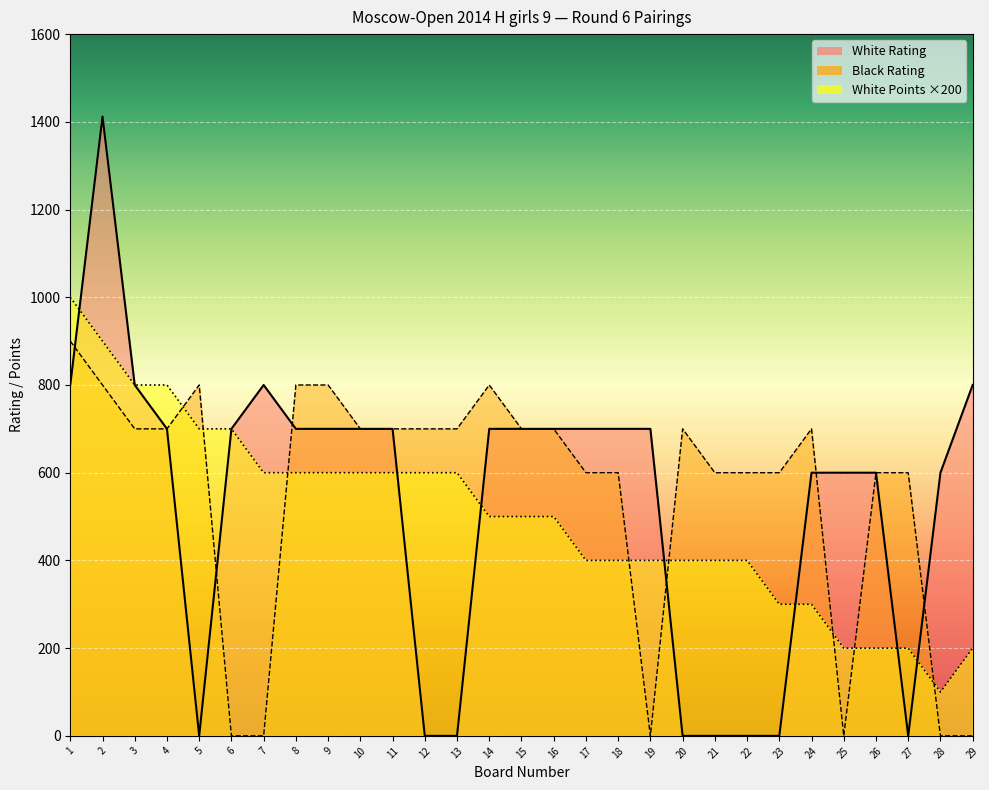

How many data points in White Points are above 500?

13